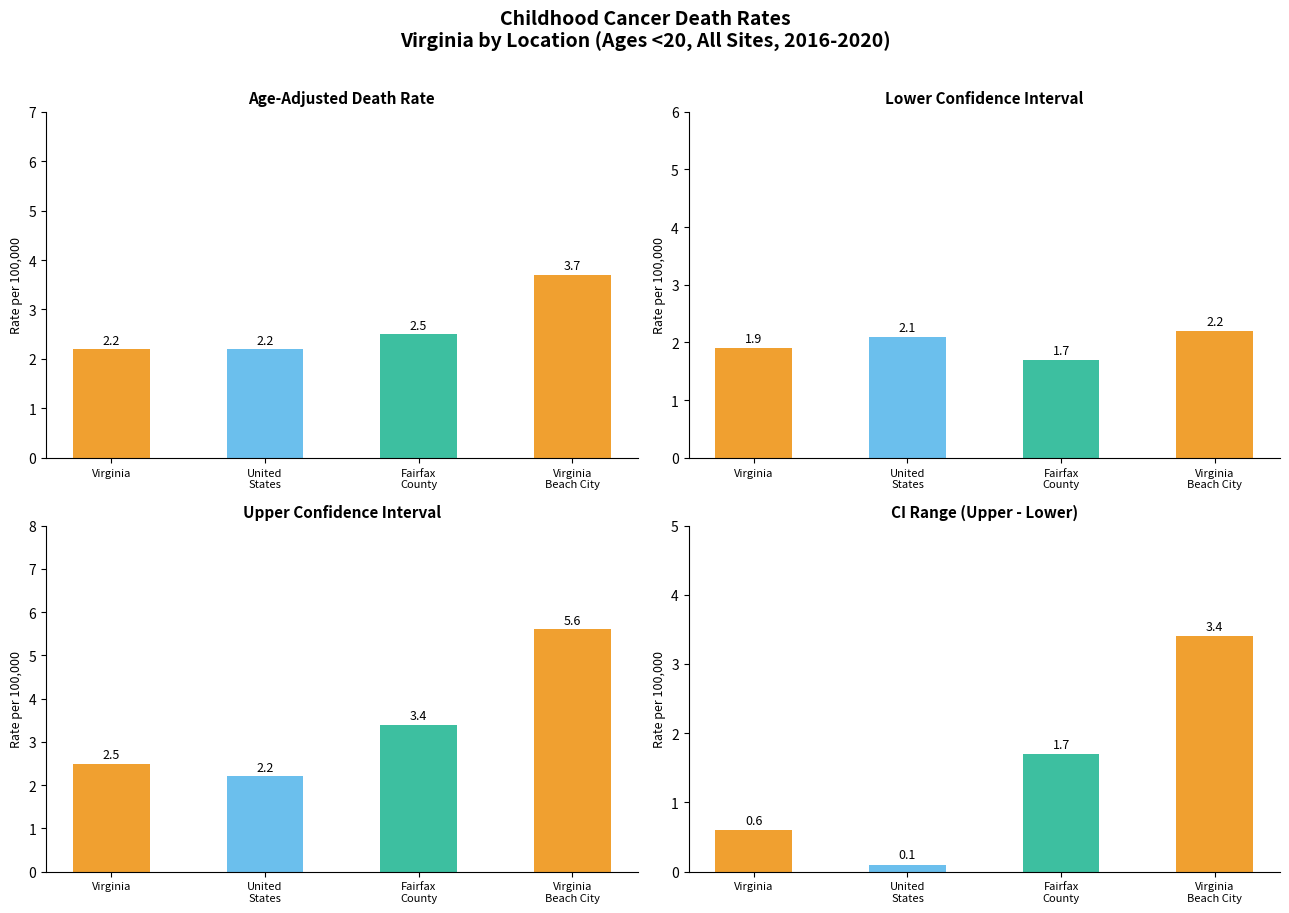

The Upper CI (Rate) series shows 1.6 at Fairfax
County. True or false?

False